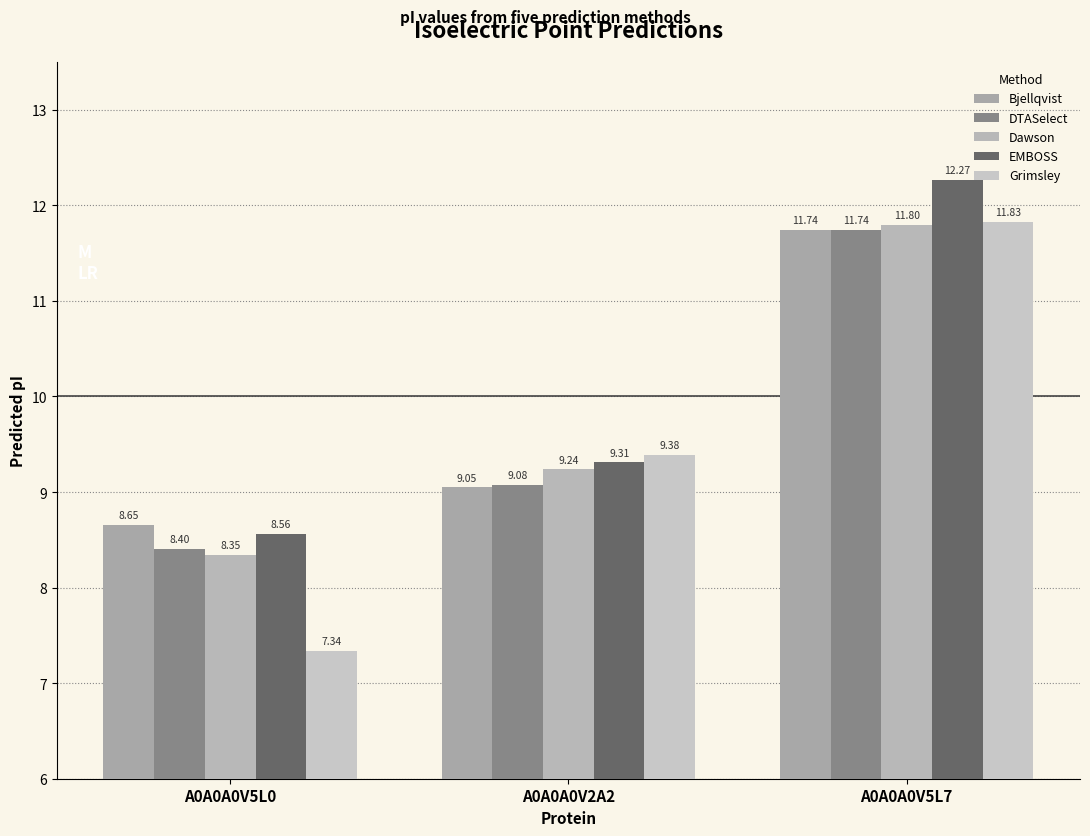

What is the difference between the second highest and minimum values in the Dawson series?

0.9